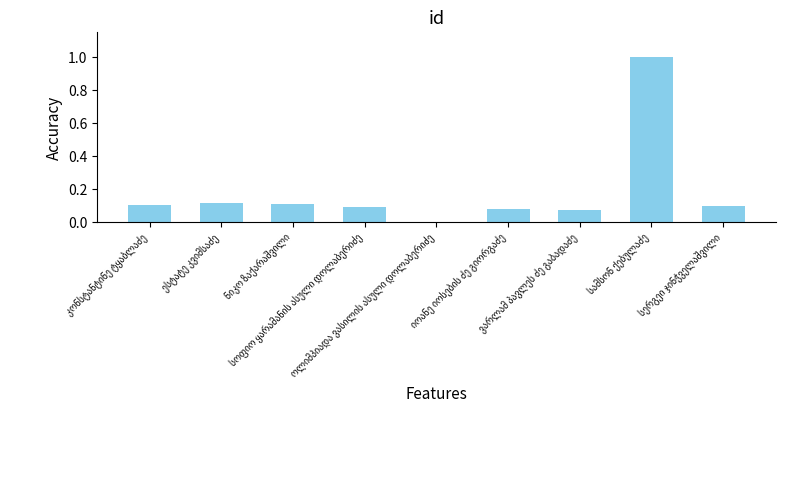

What is the sum of all values?

1.7